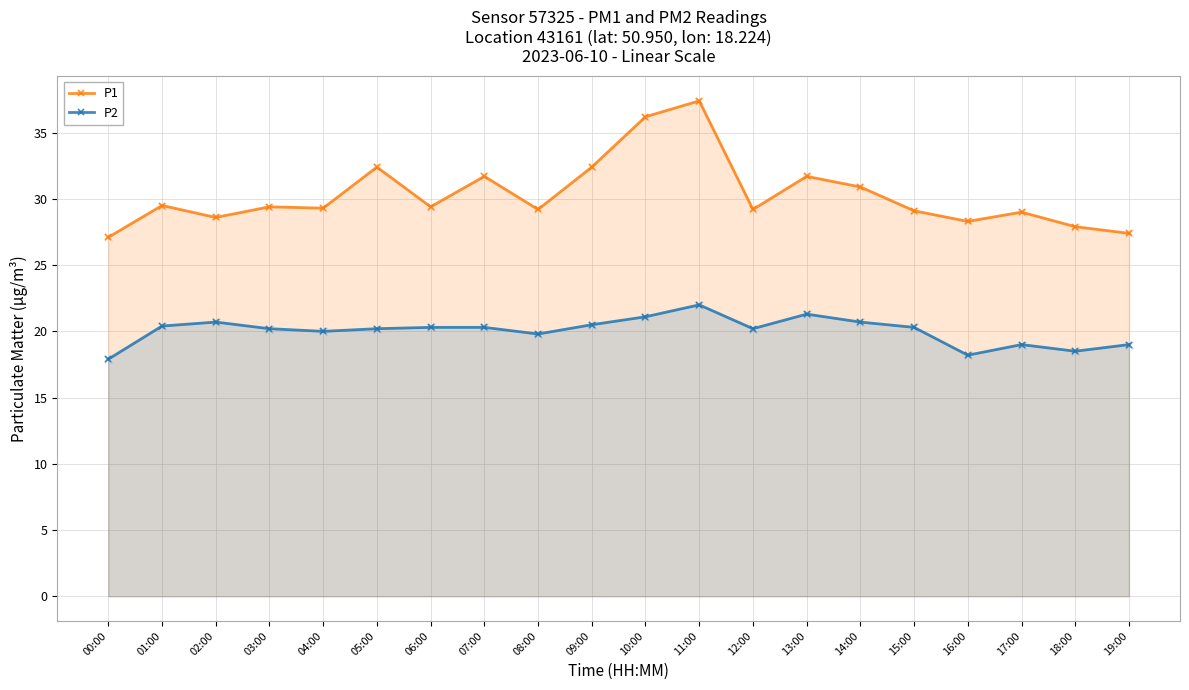

At how many categories does at least one series exceed 23?

20